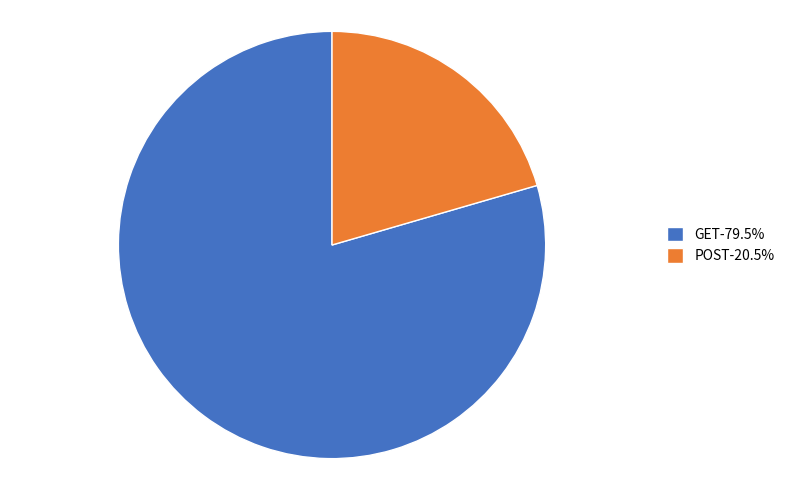

How many segments does this pie chart have?

2